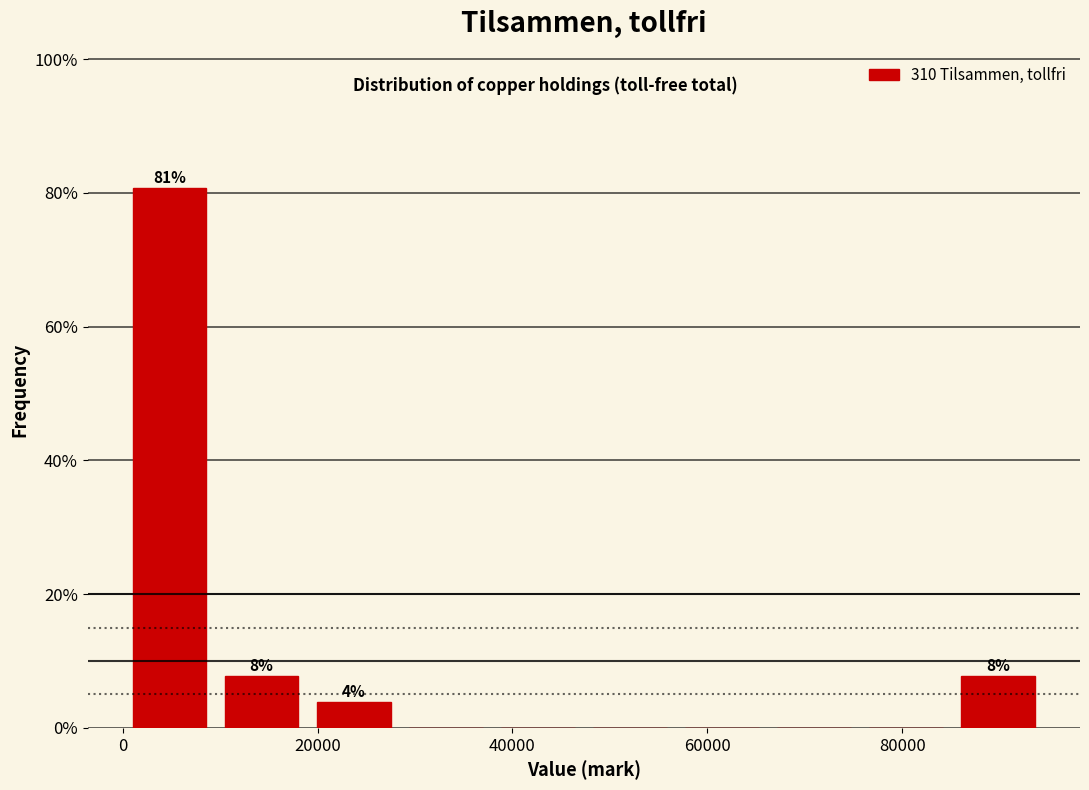

Over which range of the x-axis is the bar tallest?

0 to 10000